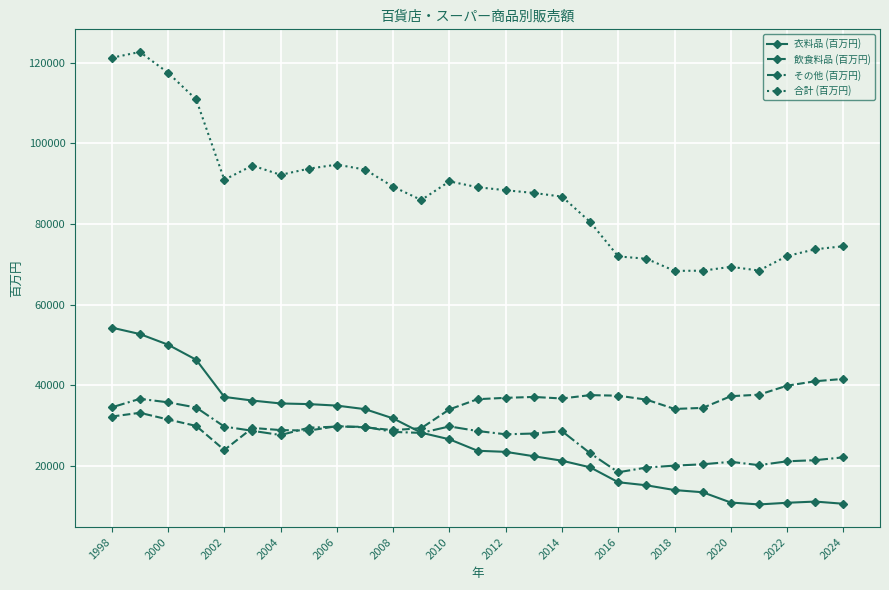

What is the sum of all その他 (百万円) values?

725237